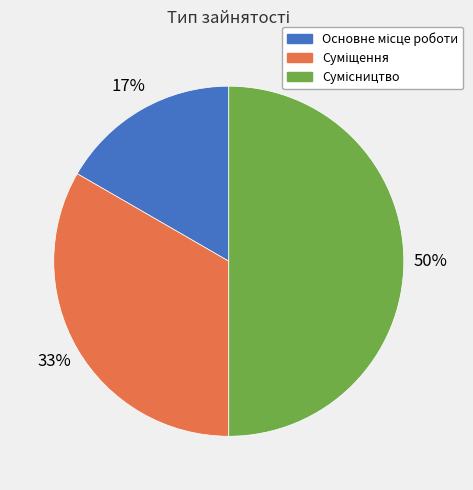

To the nearest percent, what is the difference between the largest and smallest slice percentages?

33%